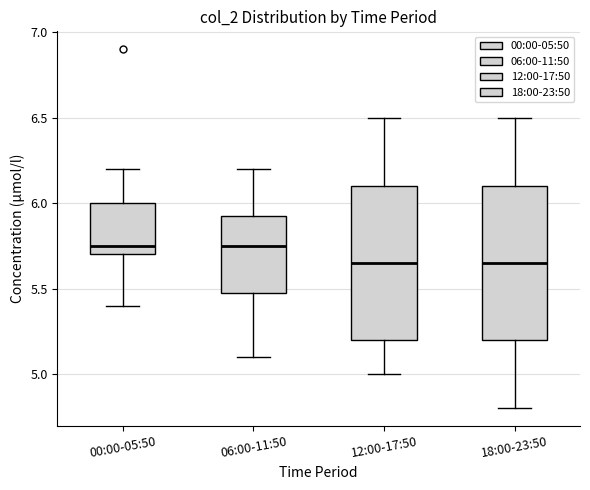

Reading left to right, transcribe this box plot: for each box, give where its median line is, the range the box spans, and where its two whiskers end, as read against the y-axis. The values are not printed on the chart, so give them approximately, as read against the axis.

00:00-05:50: median 5.75, box 5.70 to 6.00, whiskers 5.40 to 6.20
06:00-11:50: median 5.75, box 5.50 to 5.95, whiskers 5.10 to 6.20
12:00-17:50: median 5.65, box 5.20 to 6.10, whiskers 5.00 to 6.50
18:00-23:50: median 5.65, box 5.20 to 6.10, whiskers 4.80 to 6.50